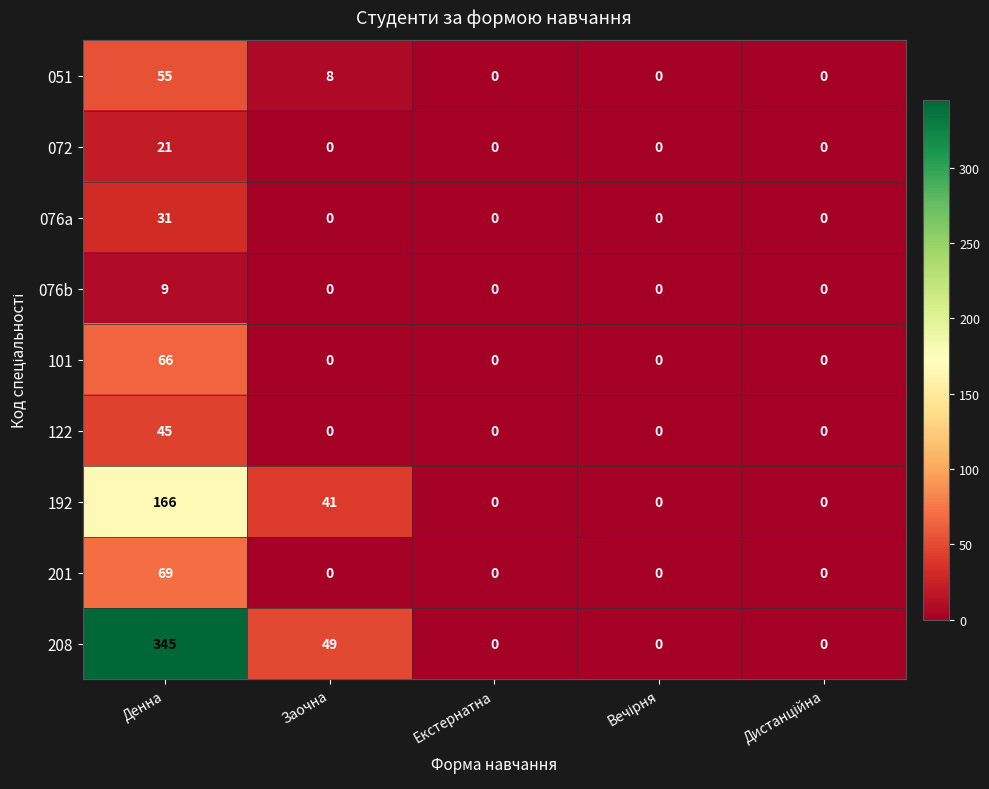

How many series are shown in this chart?

9